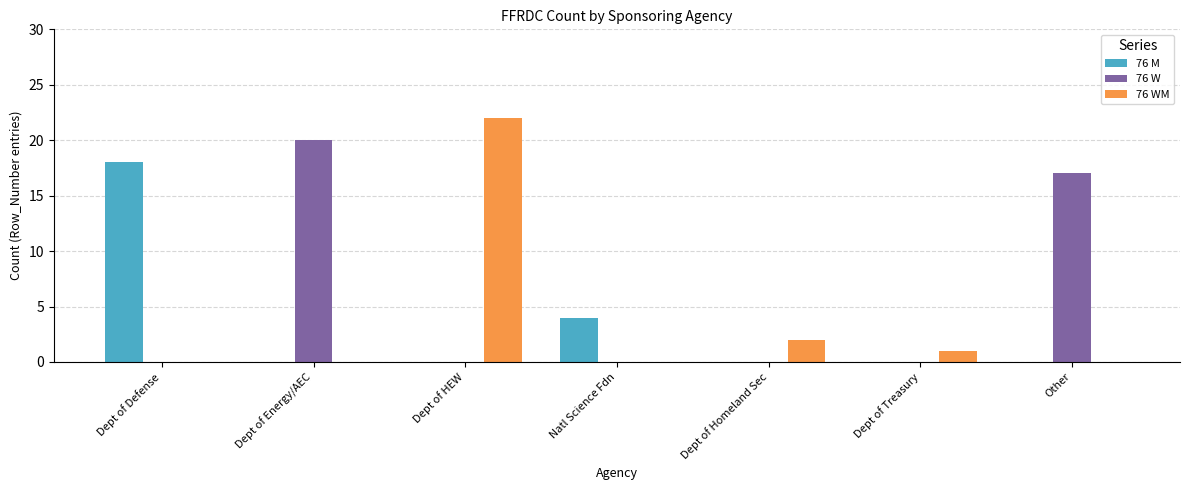

Between Dept of Defense and Dept of HEW, which series saw the biggest shift?

76 WM